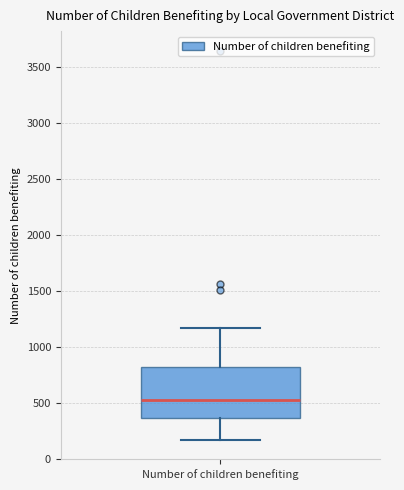

Transcribe this box plot: give where the median line is, the range the box spans, and where the two whiskers end, as read against the y-axis. The values are not printed on the chart, so give them approximately, as read against the axis.

median 550, box 350 to 800, whiskers 150 to 1150